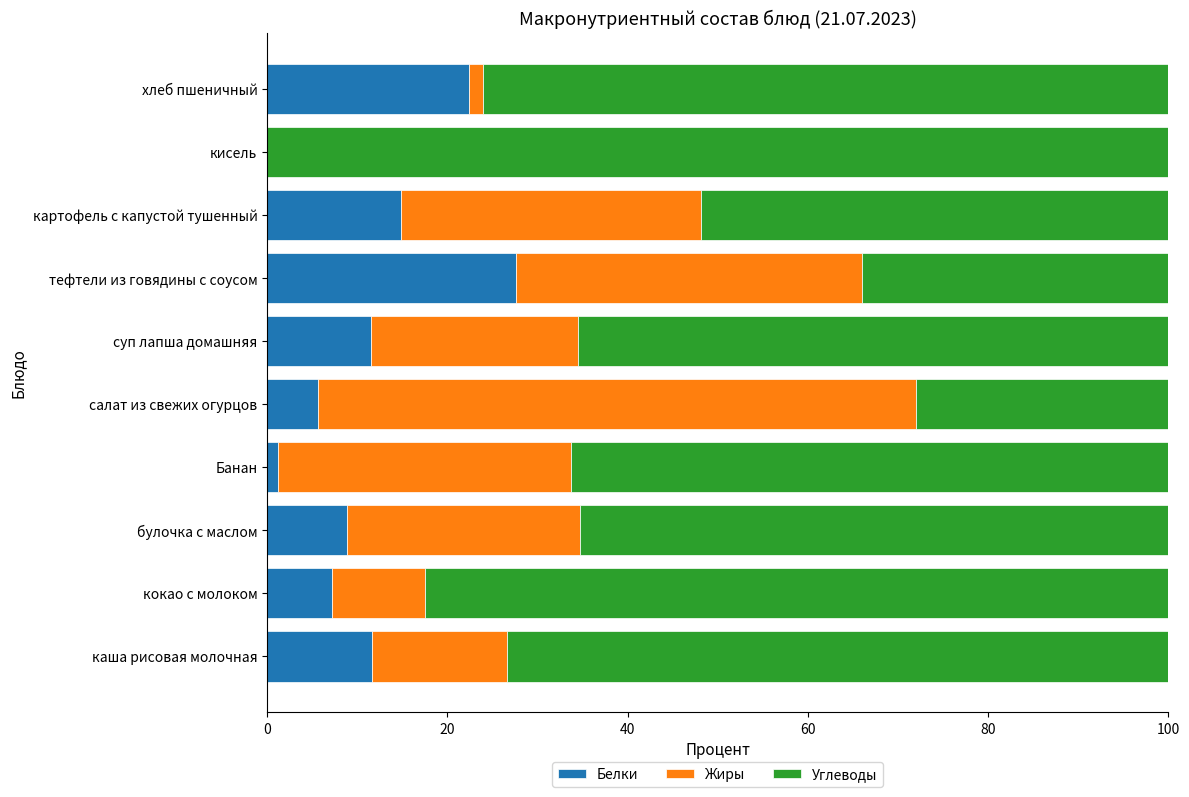

What is the sum of all Белки values?

110.7